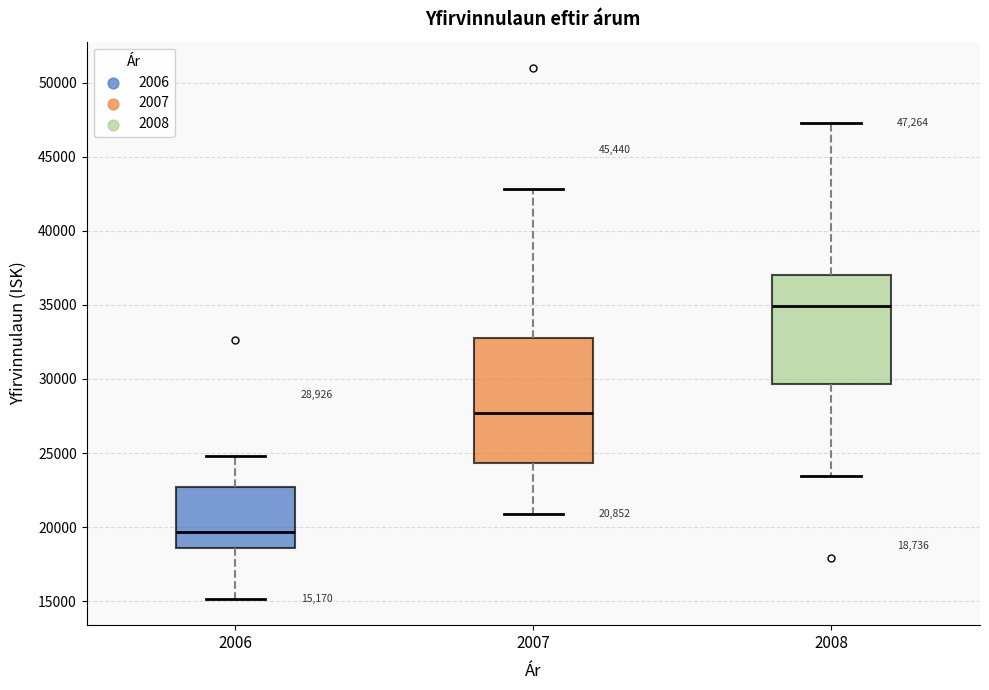

Which box's median line is the lowest?

2006